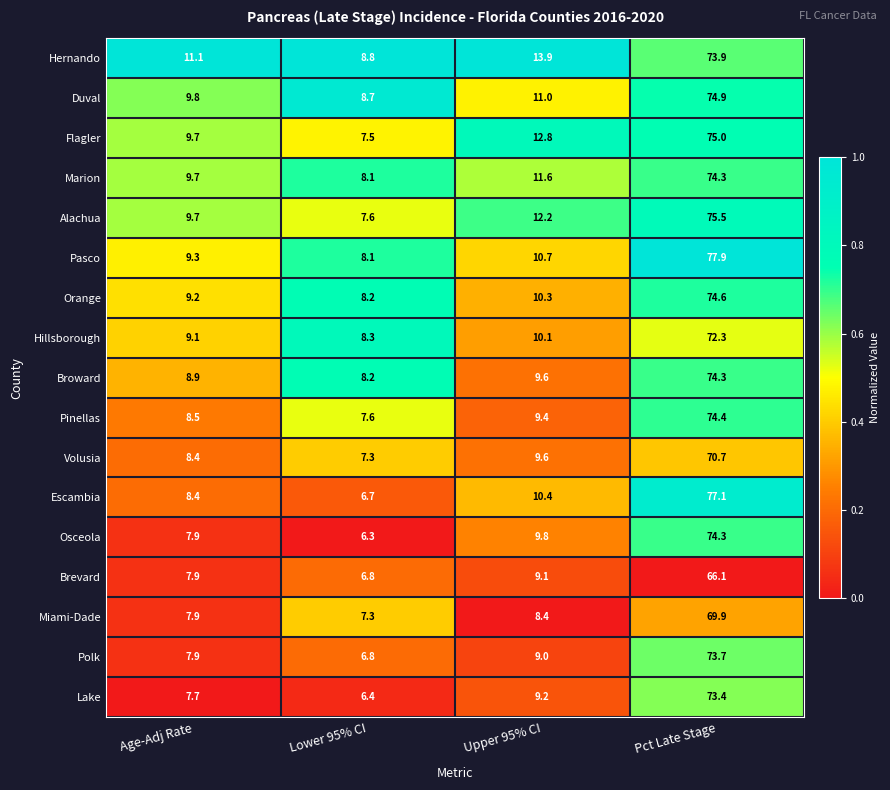

Where does the Marion series first go above 11?

Upper 95% CI